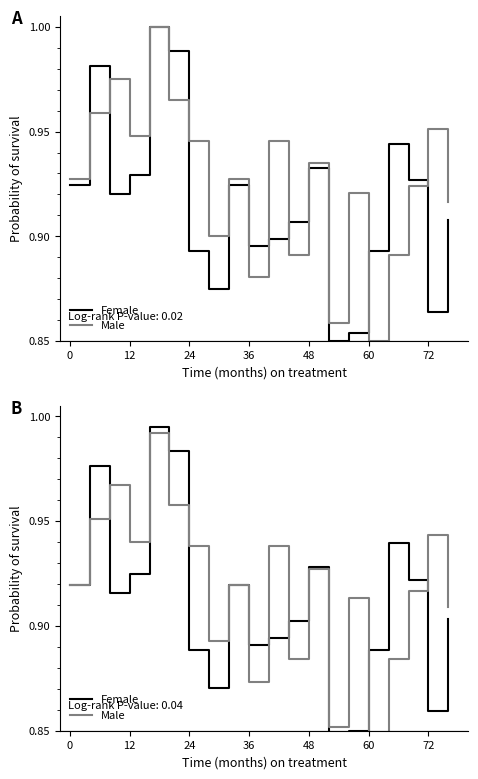

What is the difference between the second highest and minimum values in the P1 (Female) series?

0.1